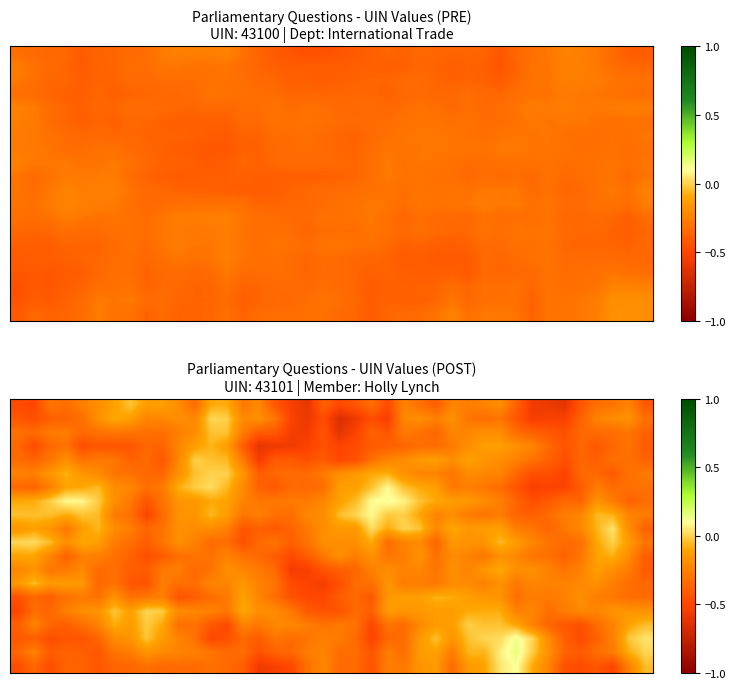

At how many categories does at least one series exceed 0?

17